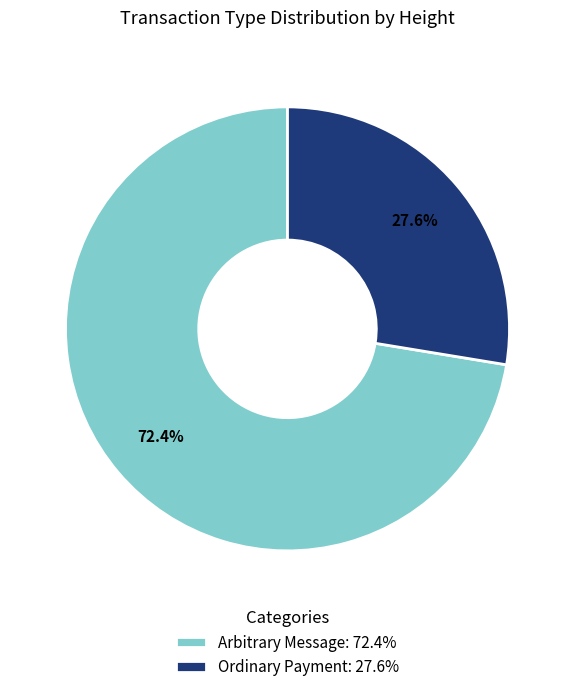

Which category accounts for the majority?

Arbitrary Message: 72.4%